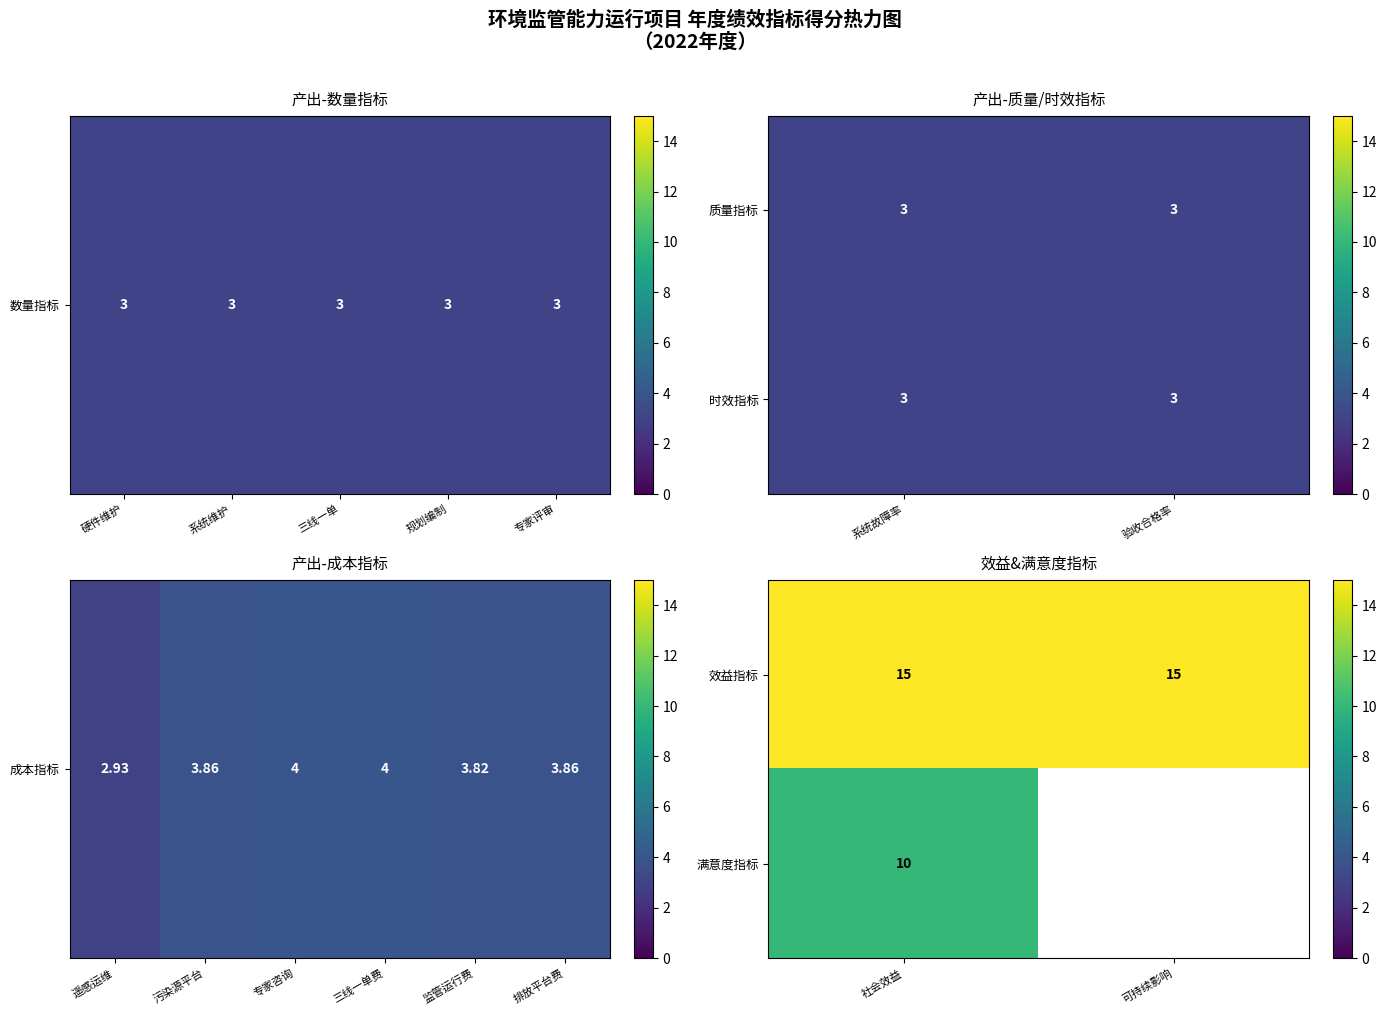

What is the greatest value displayed?

15.0